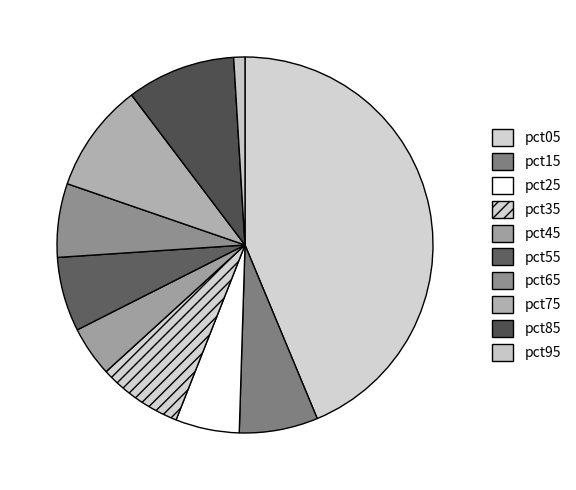

Combined, do pct25 and pct85 account for over 50%?

No